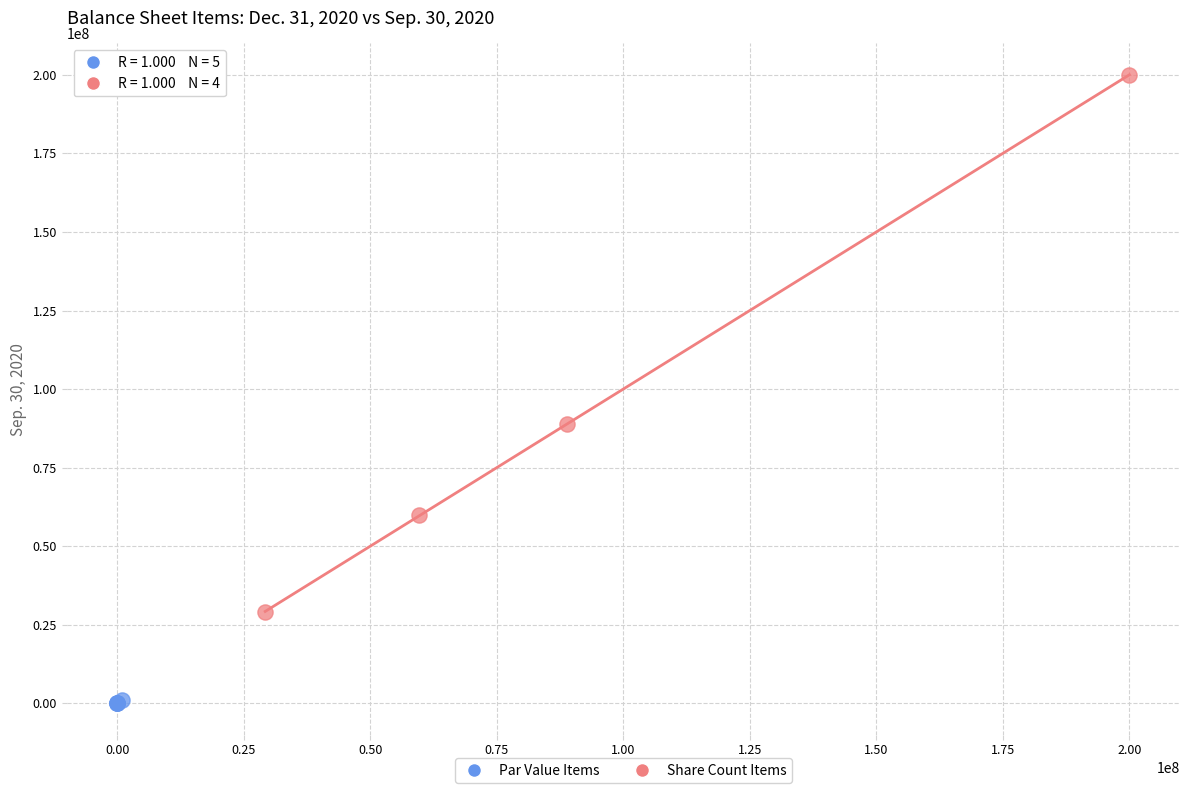

Which series has the largest Y range (max minus min)?

Share Count Items